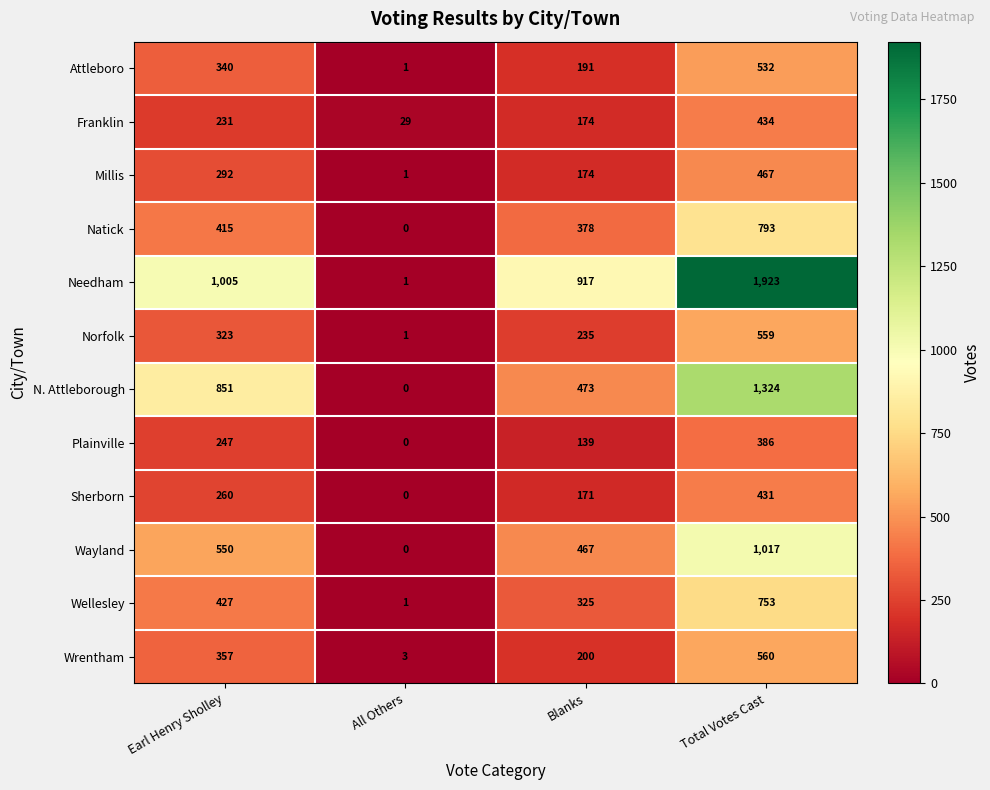

Count the number of categories in the chart.

4